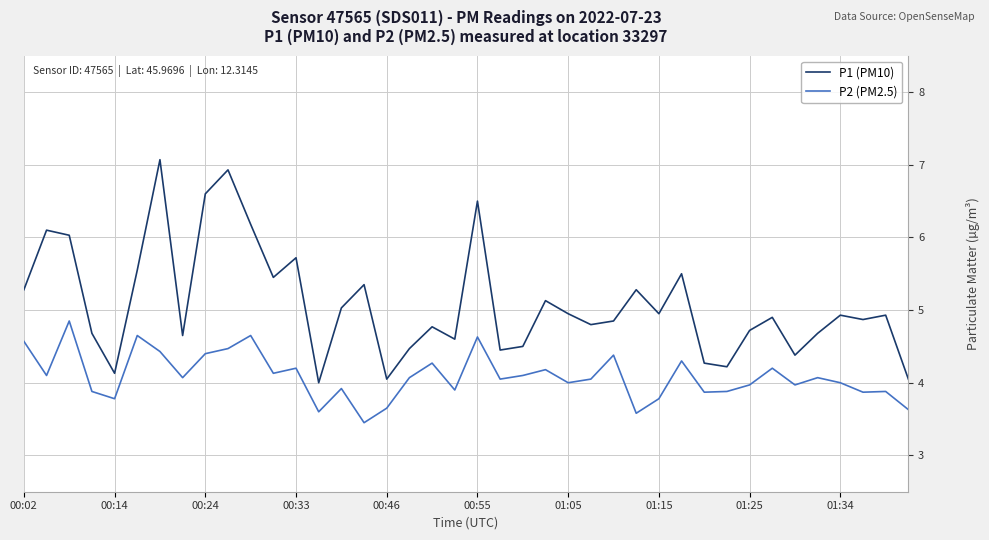

True or false: P1 (PM10) and P2 (PM2.5) cross at least once.

False